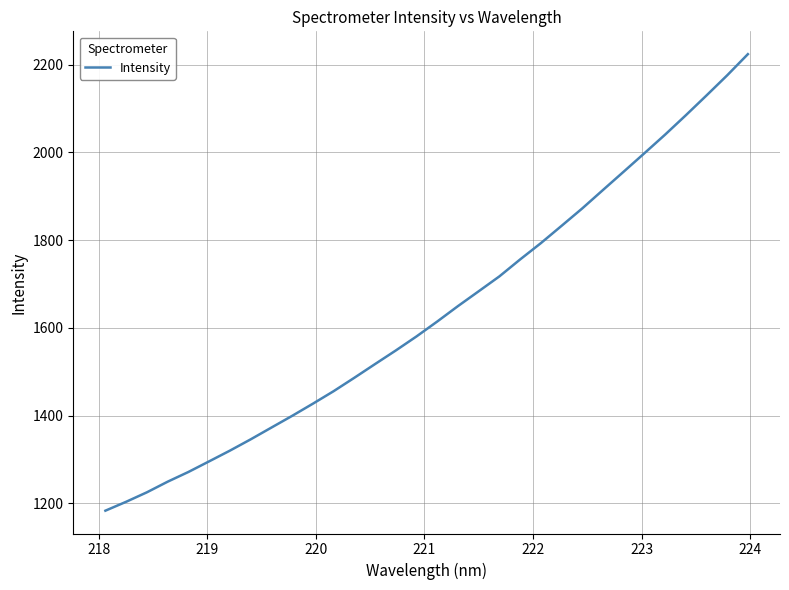

What is the greatest value displayed?

2224.2